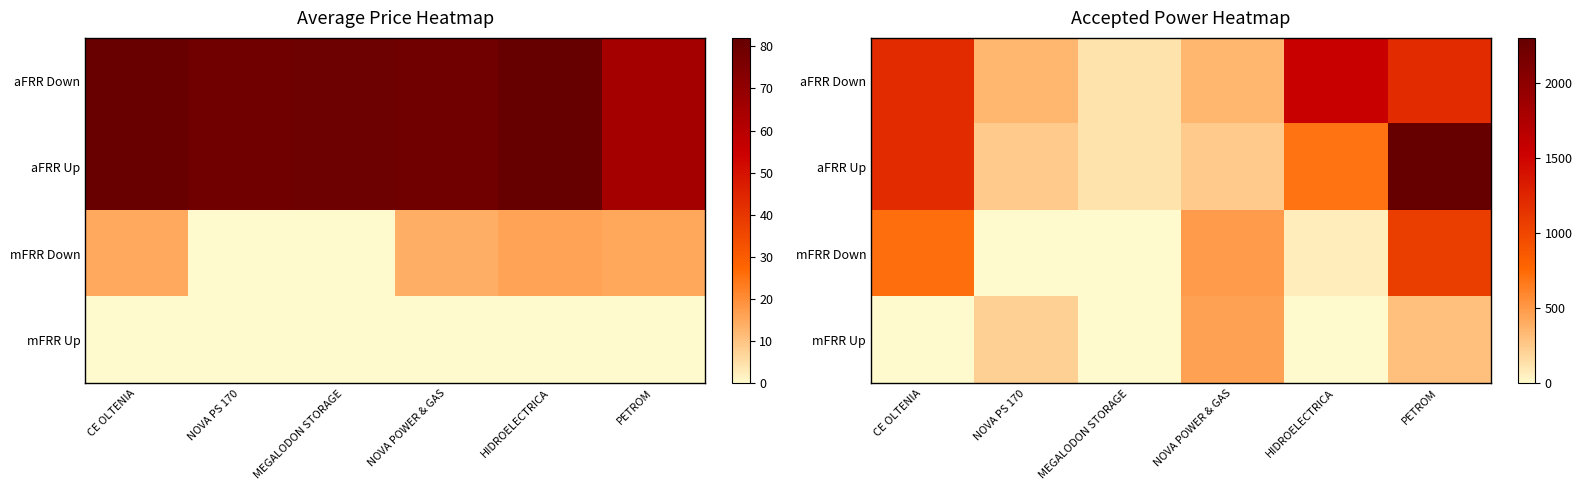

At which category is the sum across all series the highest?

PETROM